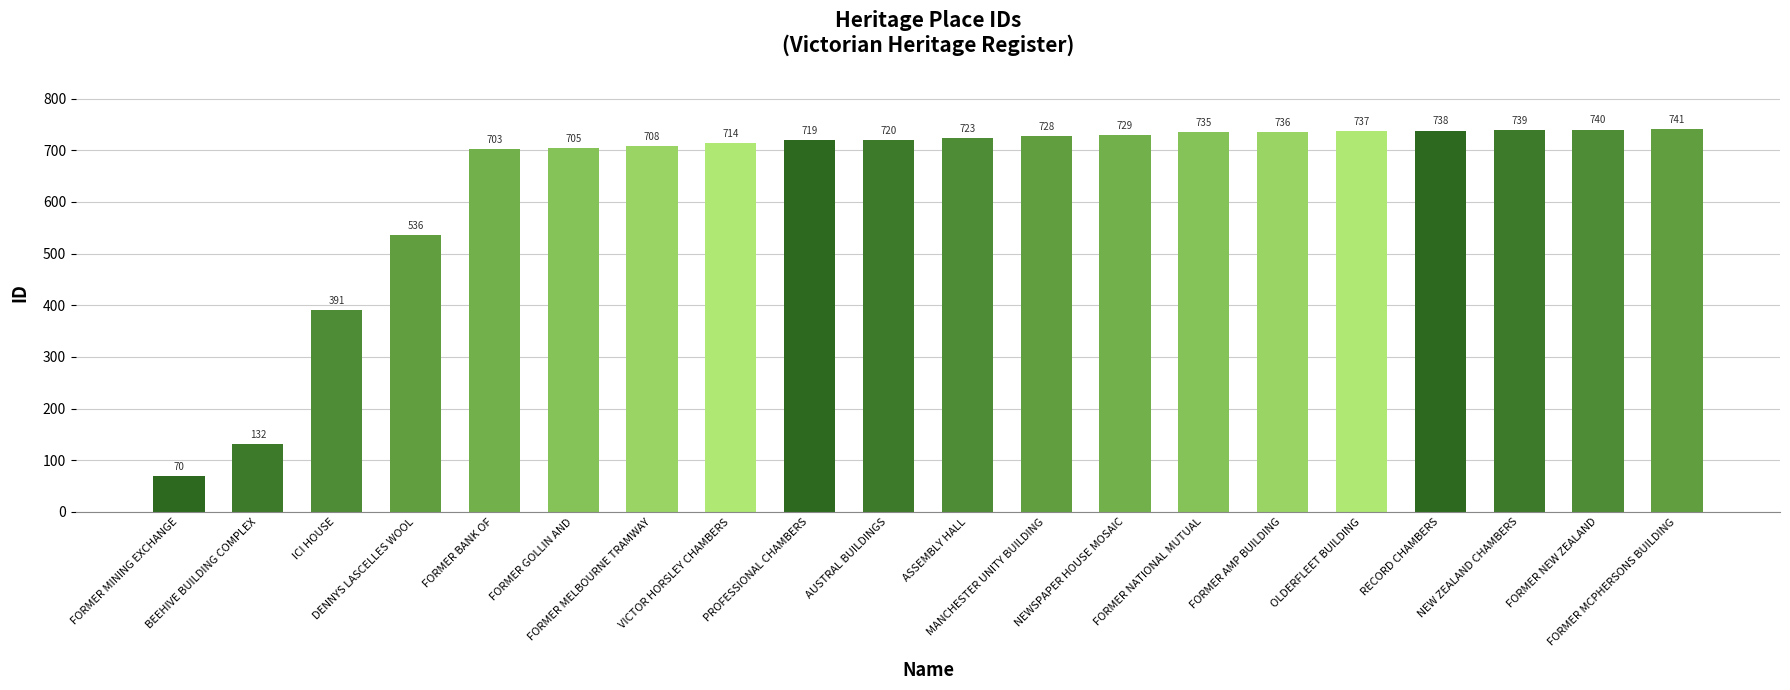

What is the greatest value displayed?

741